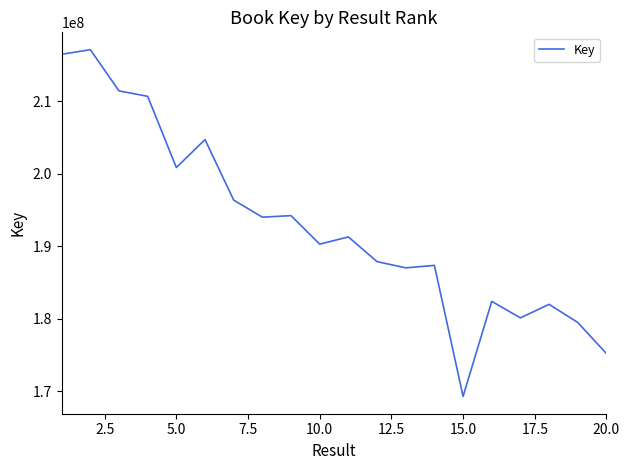

What is the difference between the maximum and minimum values?

47810289